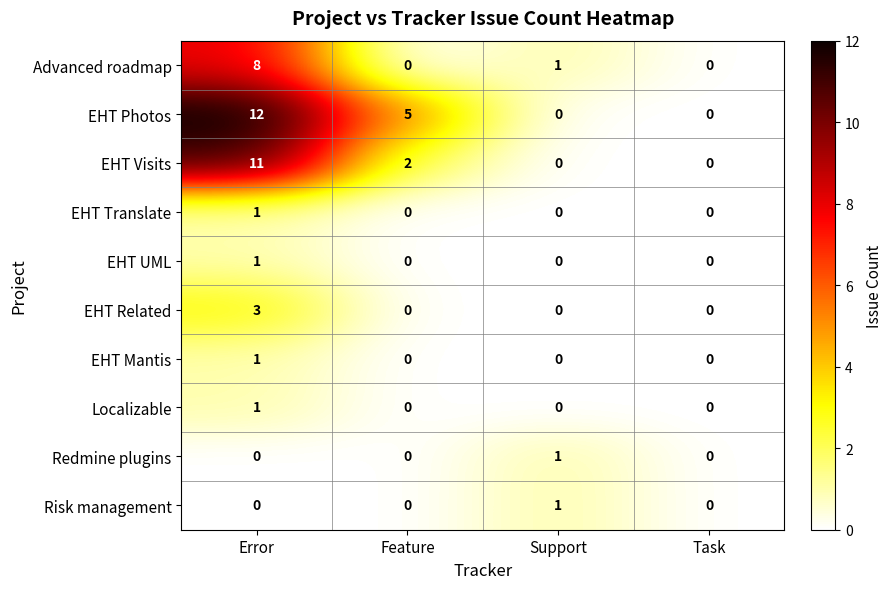

Is it true that EHT Visits equals -7 at Task?

False